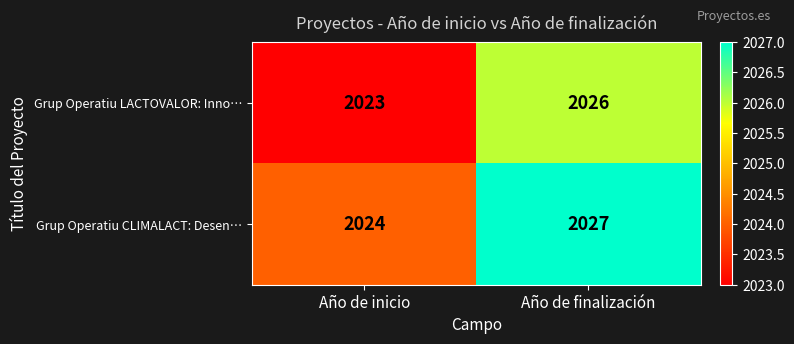

Is the value of Grup Operatiu LACTOVALOR: Inno… at Año de inicio greater than the value of Grup Operatiu CLIMALACT: Desen… at Año de inicio?

No